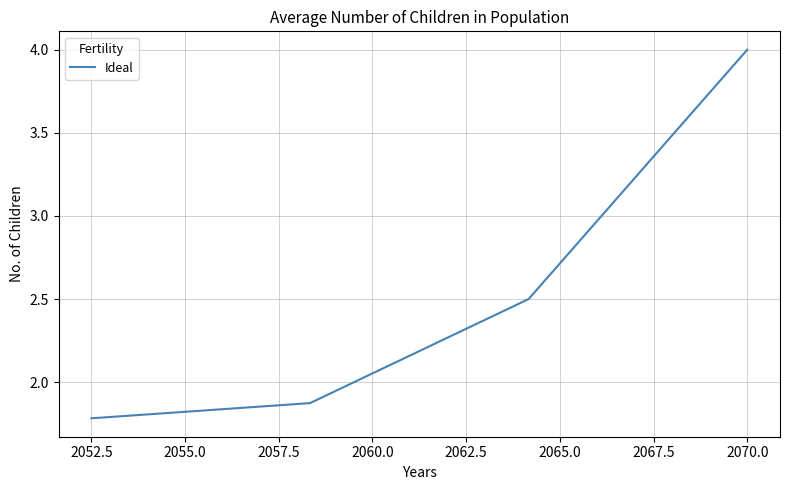

Does the chart have visible grid lines?

Yes